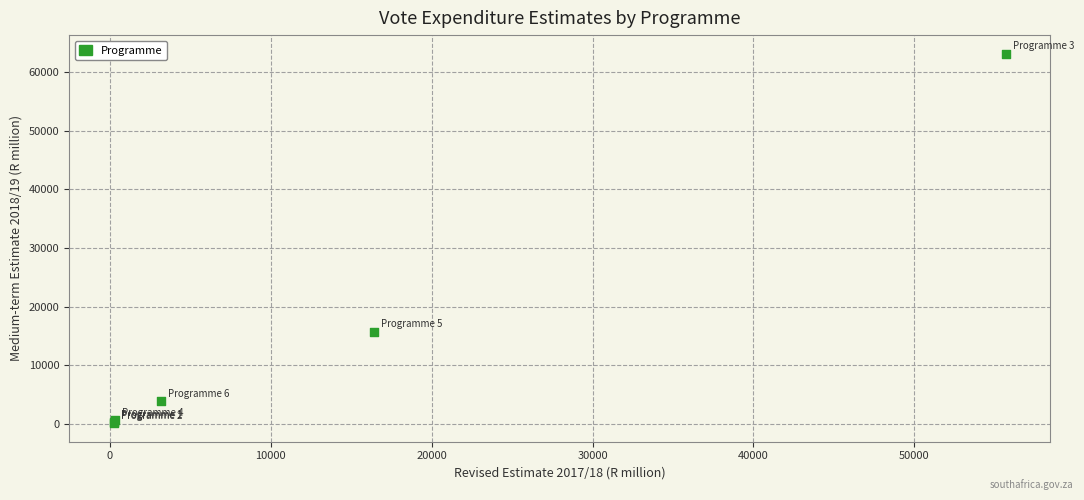

What Y value in the scatter plot is closest to 31607?

15716.2